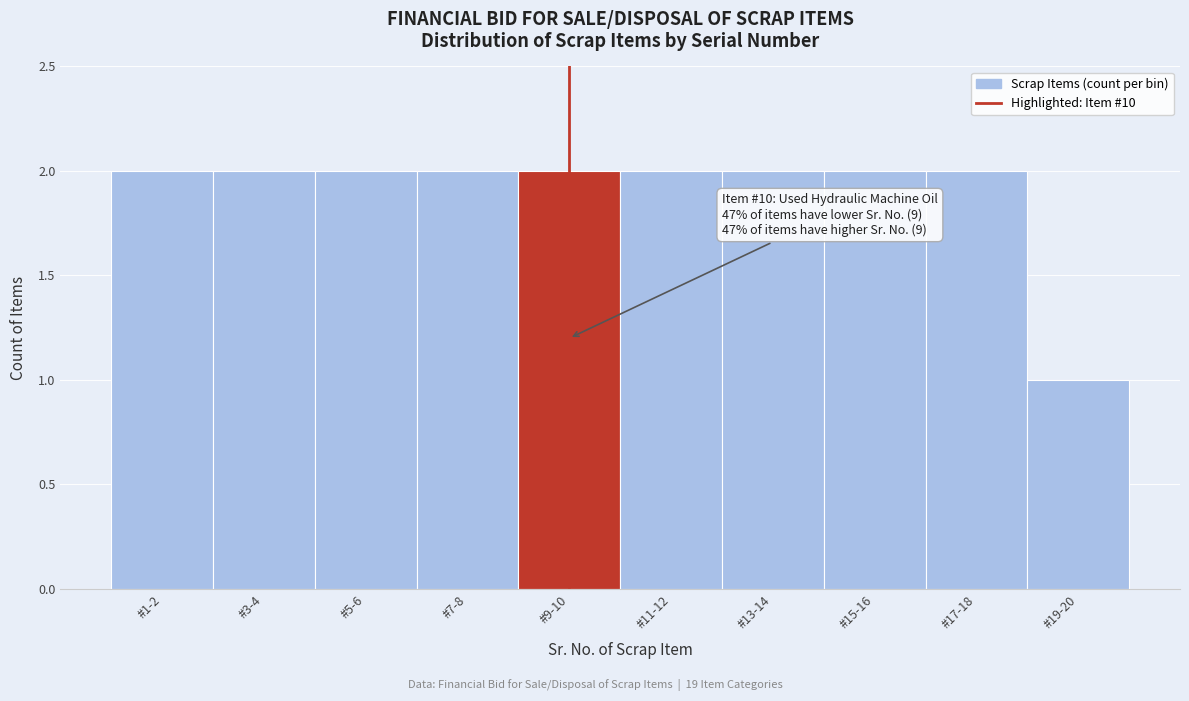

Reading left to right, what are all the values shown in this chart?

#1-2=2	#3-4=2	#5-6=2	#7-8=2	#9-10=2	#11-12=2	#13-14=2	#15-16=2	#17-18=2	#19-20=1